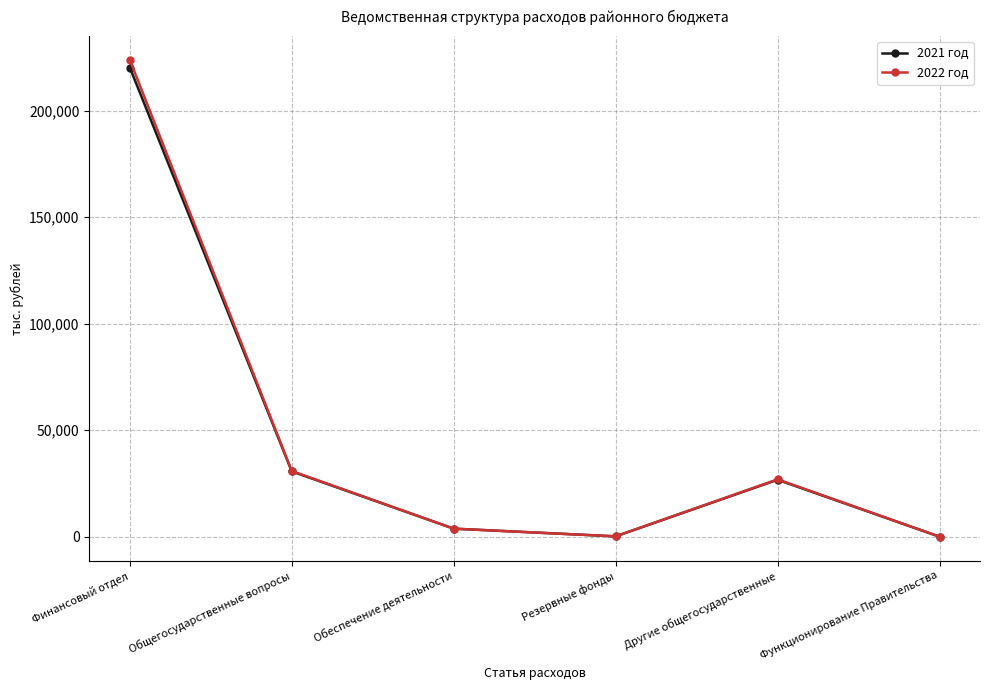

Which series has the largest range (max minus min)?

2022 год